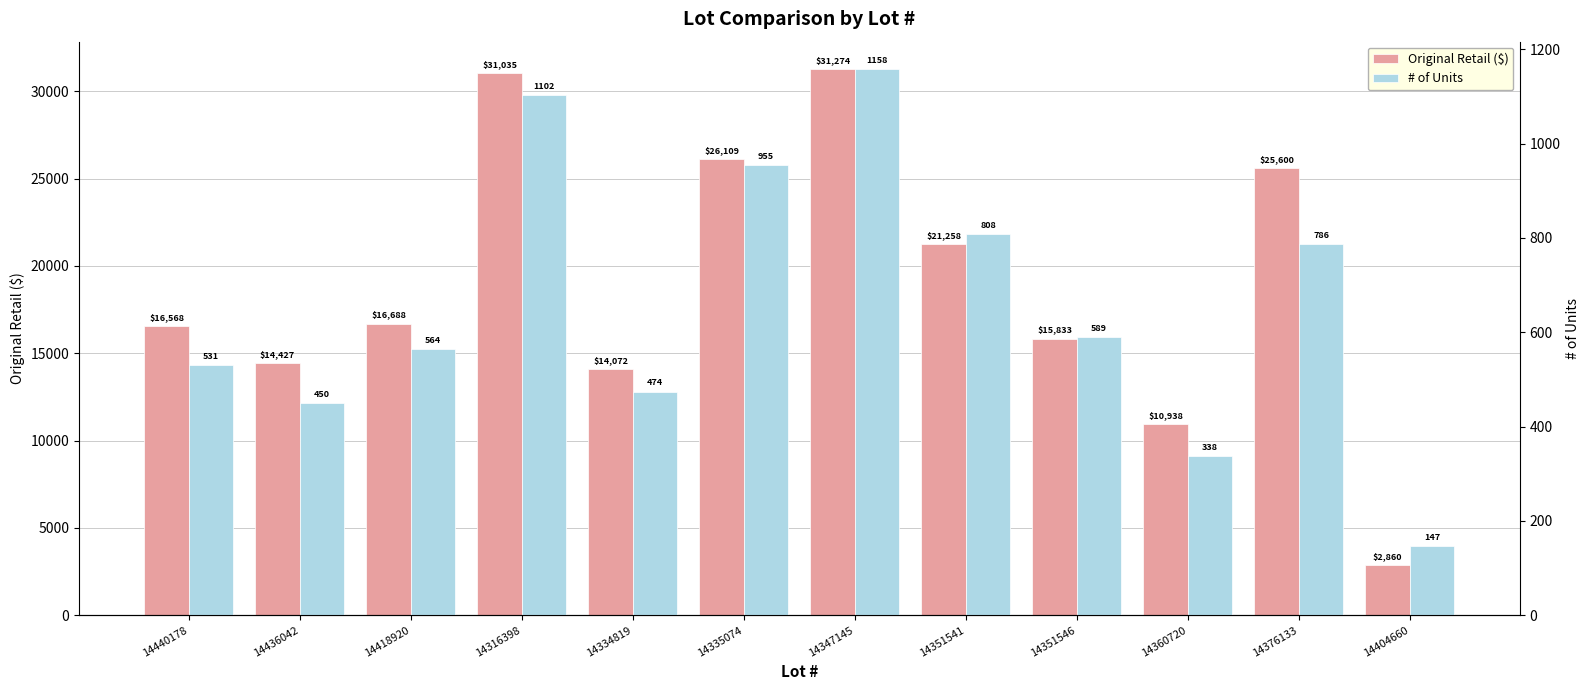

True or false: Original Retail ($) has a value of 31034.5 at 14316398.

True